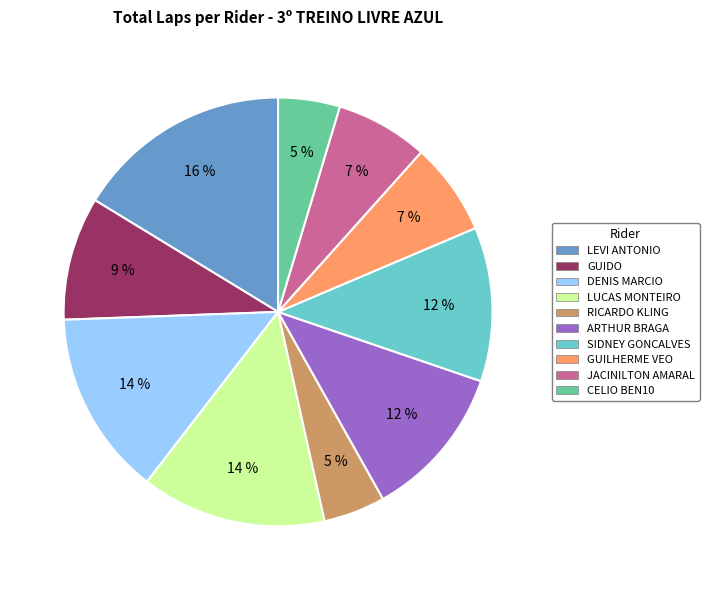

Is the sum of SIDNEY GONCALVES and LUCAS MONTEIRO greater than half?

No